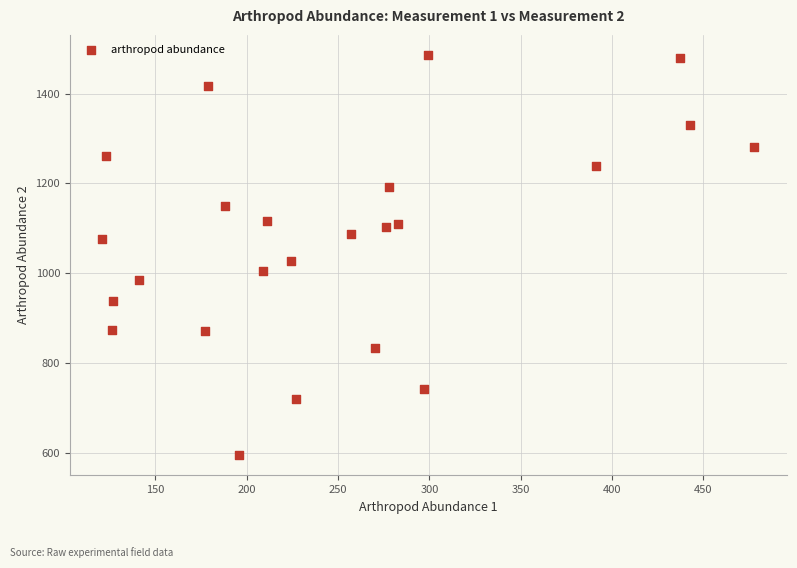

What Y value in the scatter plot is closest to 1040?

1027